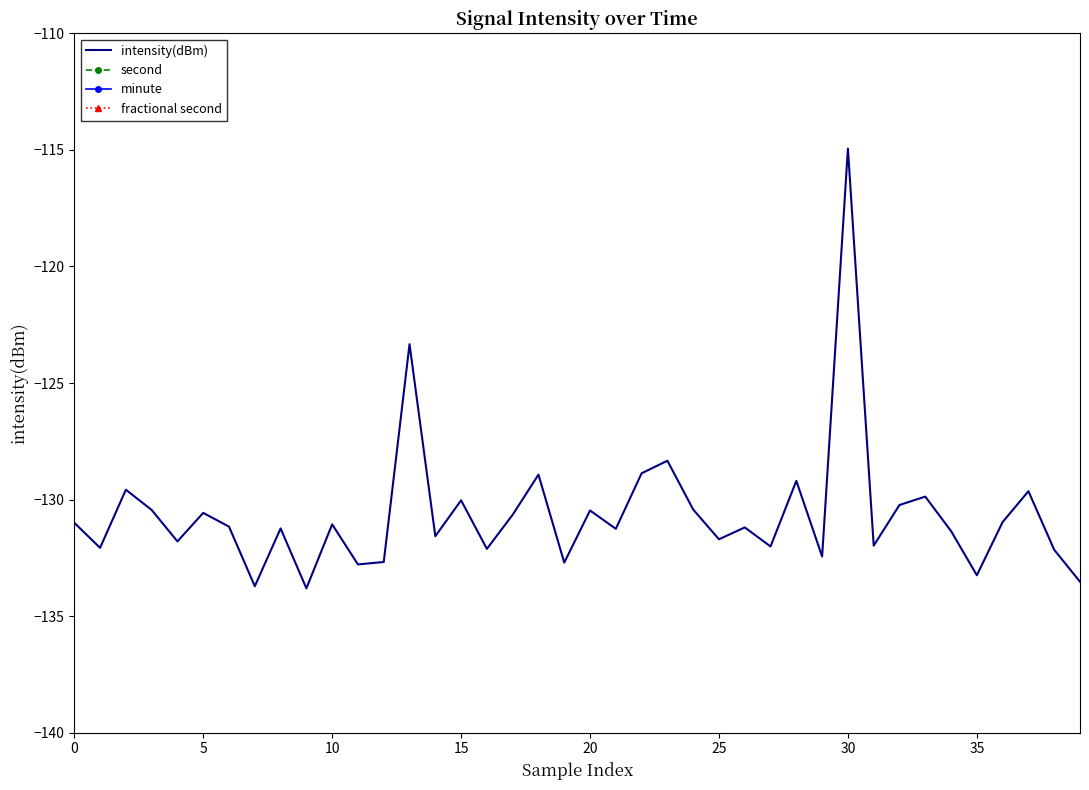

What are all the series names shown in the legend?

intensity(dBm), second, minute, fractional second